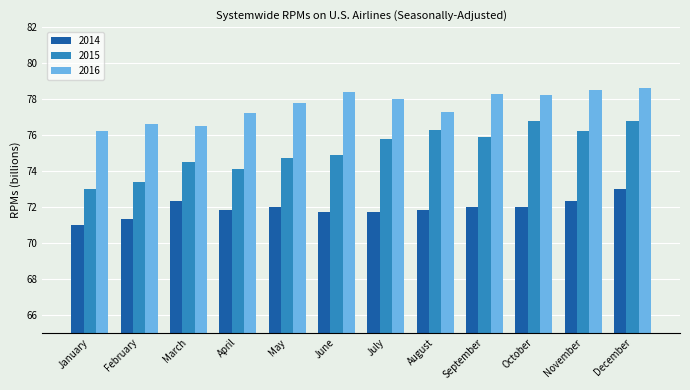

What is the maximum value shown in the chart?

78.6